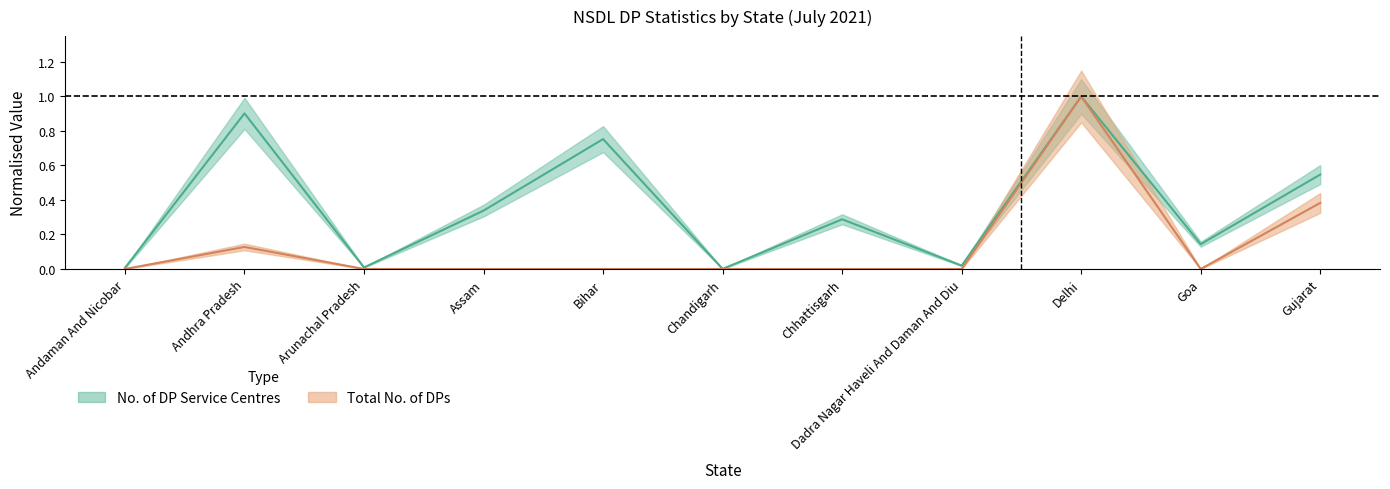

Reading left to right, what are all the values shown in this chart?

Total No. of DPs: 0.0	0.1	0.0	0.0	0.0	0.0	0.0	0.0	1.0	0.0	0.4
No. of DP Service Centres: 0.0	0.9	0.0	0.3	0.8	0.0	0.3	0.0	1.0	0.1	0.5